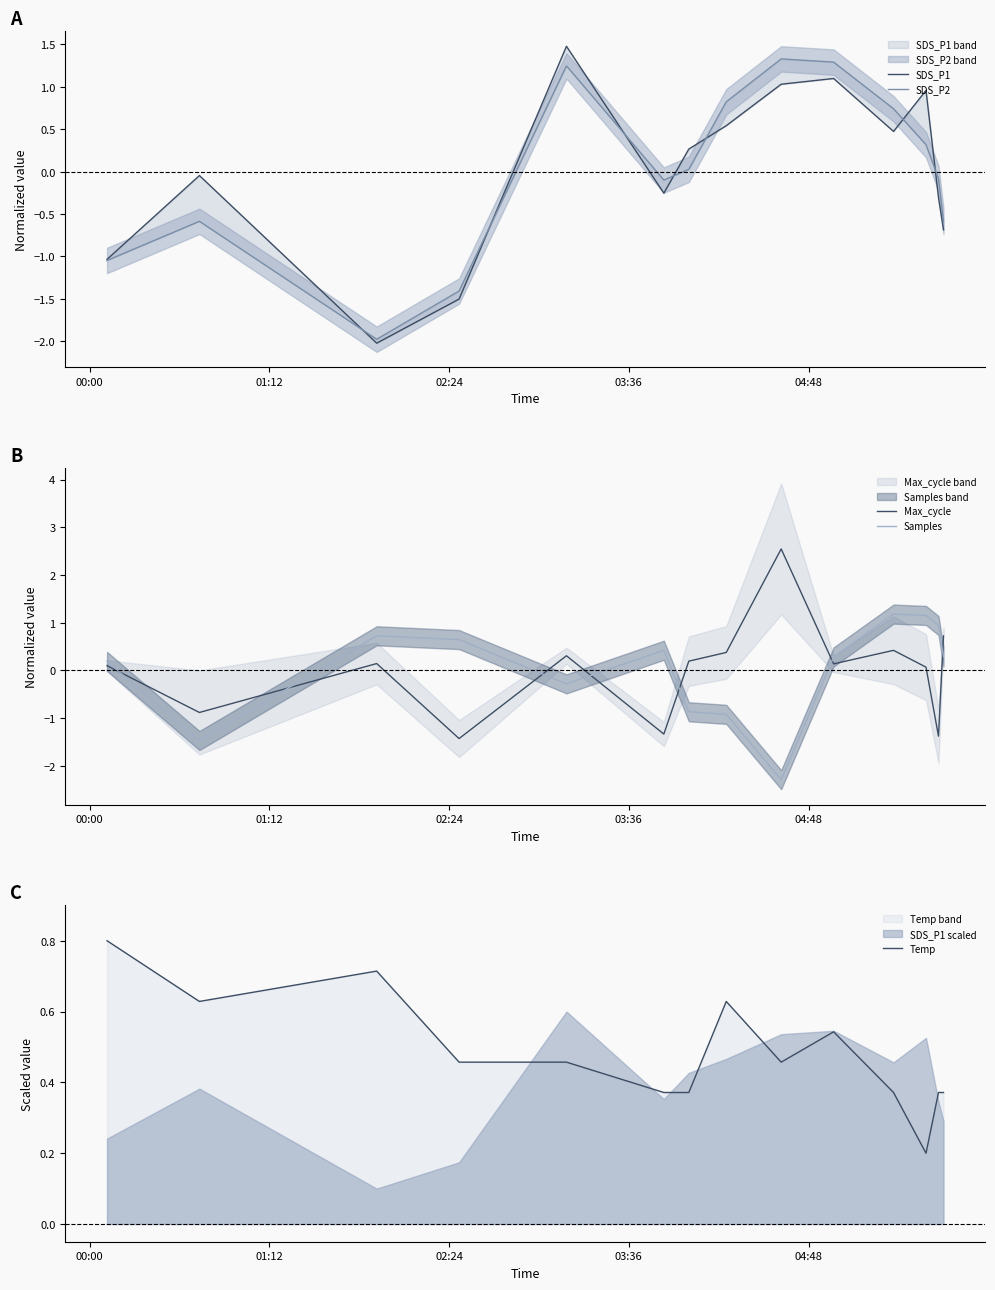

How many times do SDS_P1 and SDS_P2 cross each other?

7